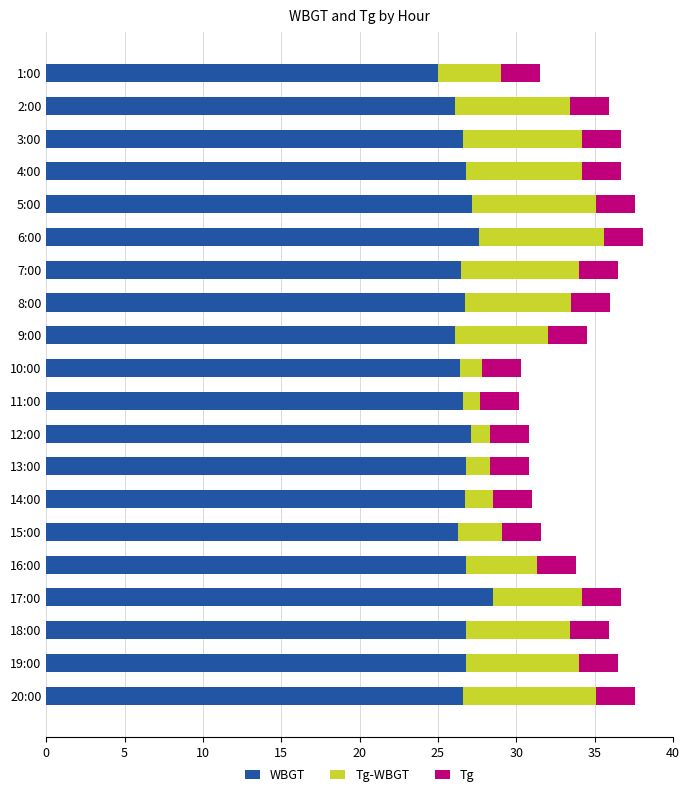

Count the number of categories in the chart.

20